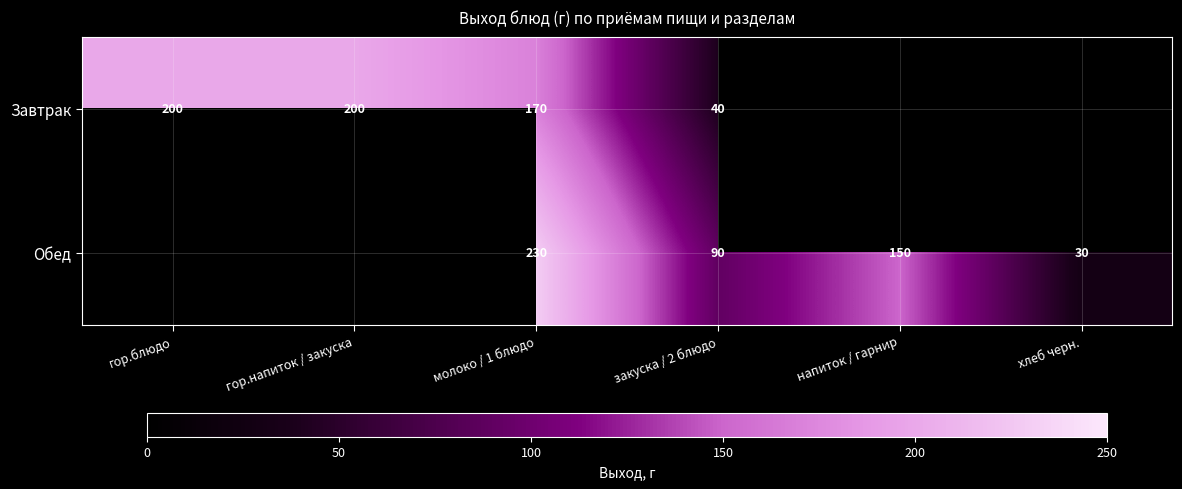

The Обед series shows 38 at напиток / гарнир. True or false?

False